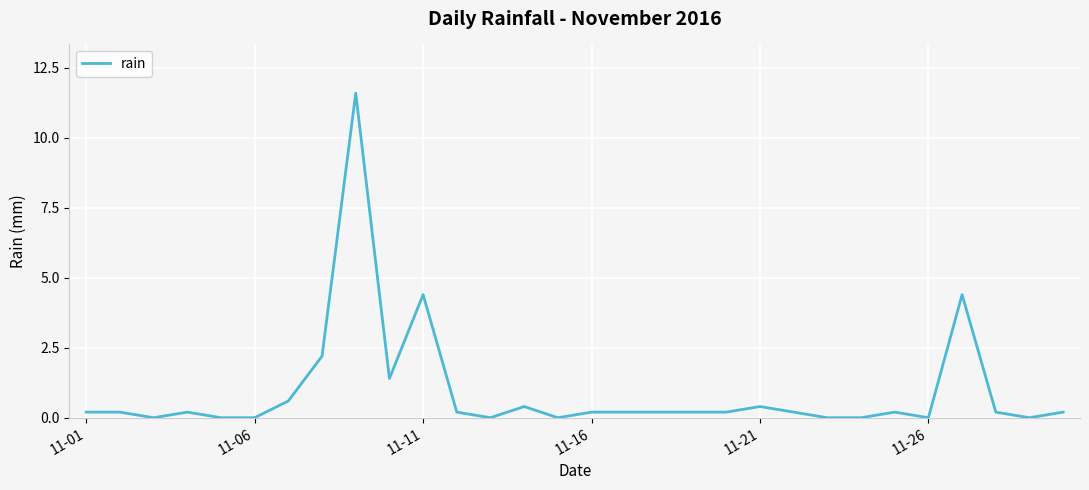

What is the maximum value shown in the chart?

11.6